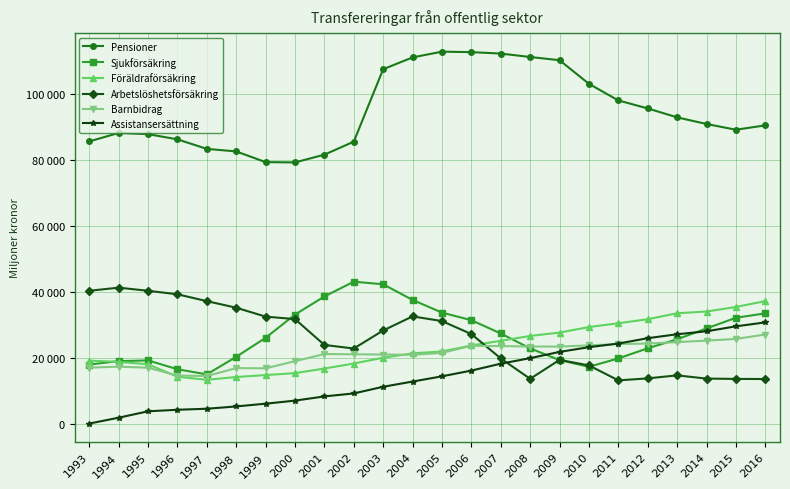

What is the difference between the second highest and minimum values in the Arbetslöshetsförsäkring series?

27196